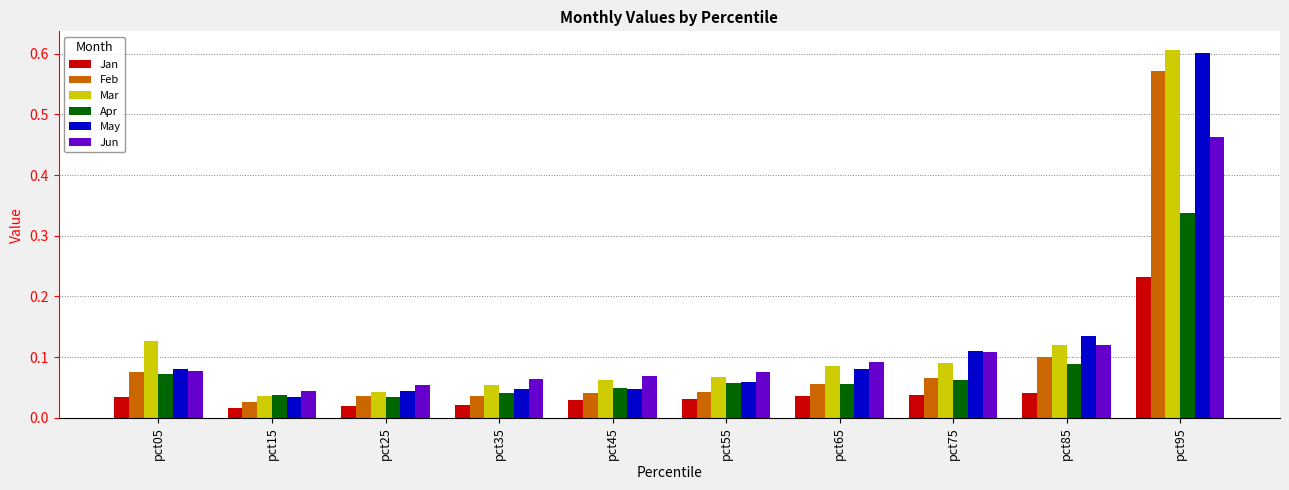

Which series changed the most between pct05 and pct15?

Mar